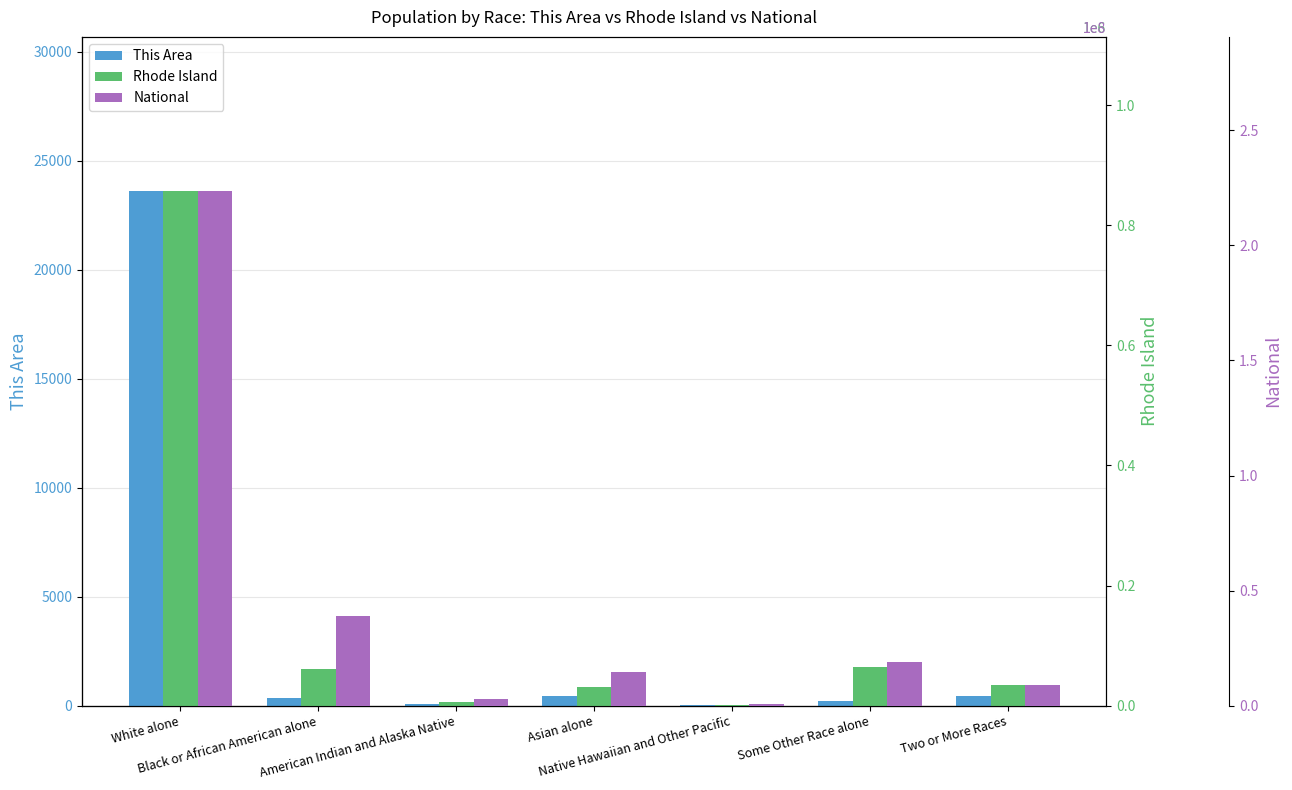

Reading left to right, transcribe all the data shown in this chart.

This Area: White alone=23594	Black or African American alone=362	American Indian and Alaska Native=96	Asian alone=447	Native Hawaiian and Other Pacific=10	Some Other Race alone=214	Two or More Races=450
Rhode Island: White alone=856869	Black or African American alone=60189	American Indian and Alaska Native=6058	Asian alone=30457	Native Hawaiian and Other Pacific=554	Some Other Race alone=63653	Two or More Races=34787
National: White alone=223553265	Black or African American alone=38929319	American Indian and Alaska Native=2932248	Asian alone=14674252	Native Hawaiian and Other Pacific=540013	Some Other Race alone=19107368	Two or More Races=9009073